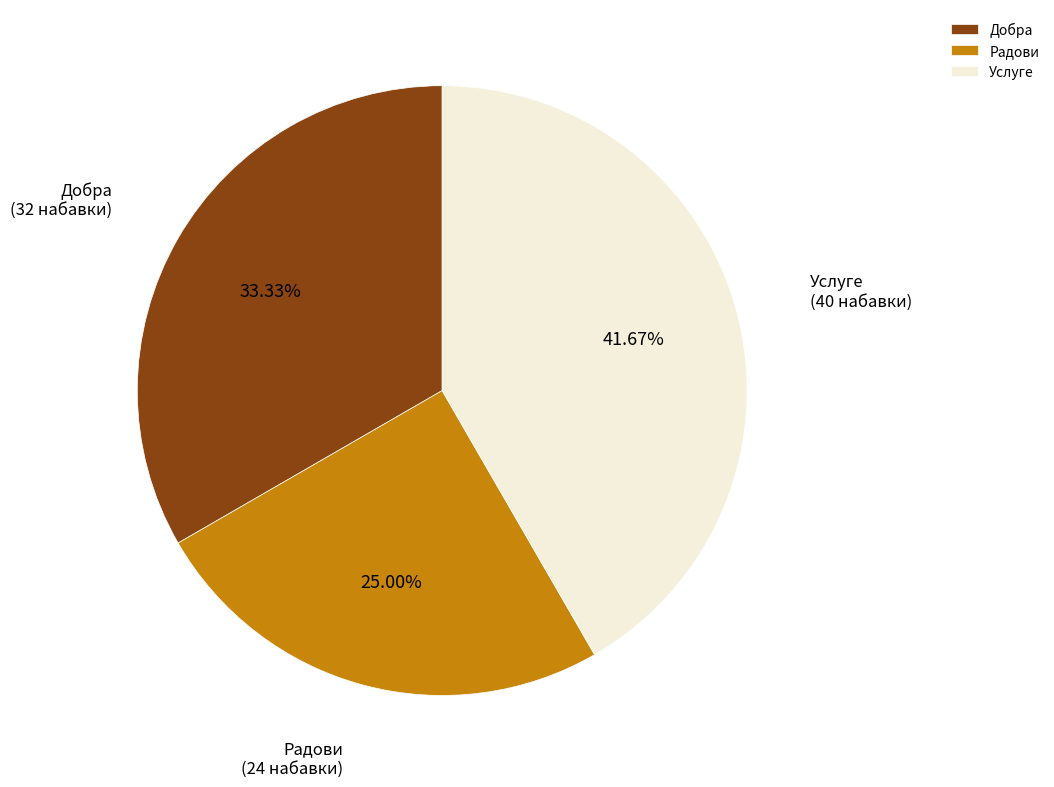

Approximately how many times larger is the value at Услуге compared to Радови?

1.7